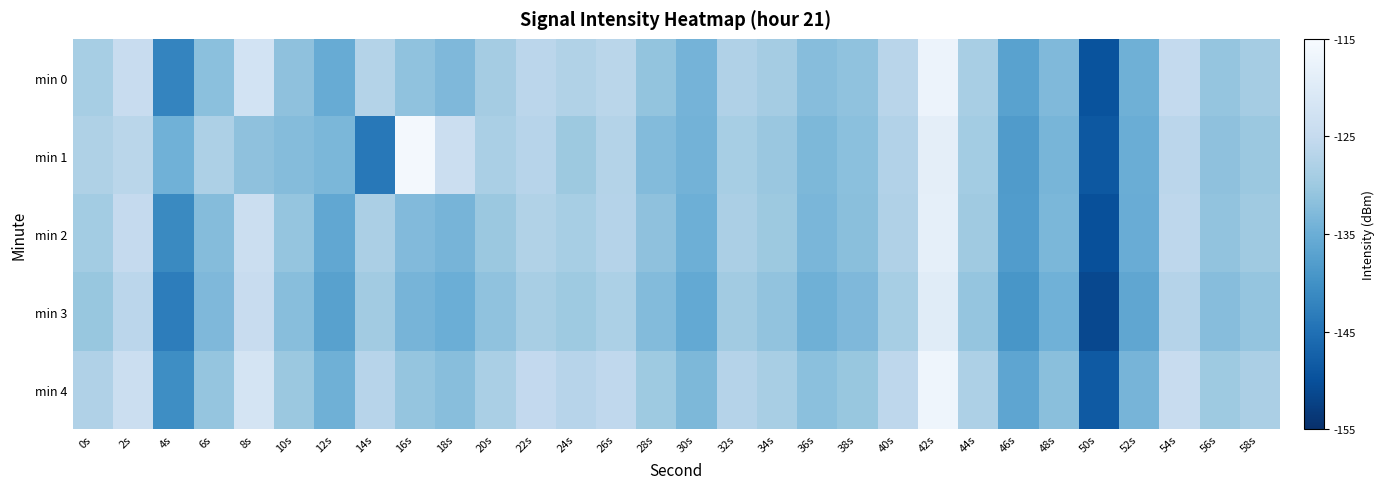

Rank the categories by min 2 value from lowest to highest.

50s, 4s, 46s, 12s, 52s, 30s, 18s, 36s, 48s, 16s, 6s, 38s, 28s, 56s, 10s, 20s, 34s, 58s, 44s, 0s, 24s, 14s, 32s, 40s, 22s, 26s, 54s, 2s, 8s, 42s